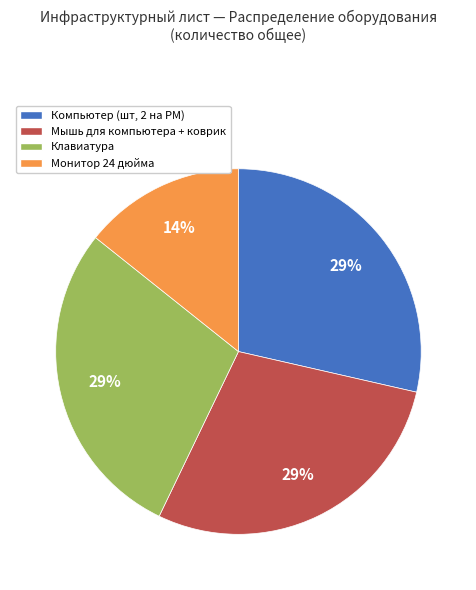

Is there any slice that represents more than half of the pie?

No